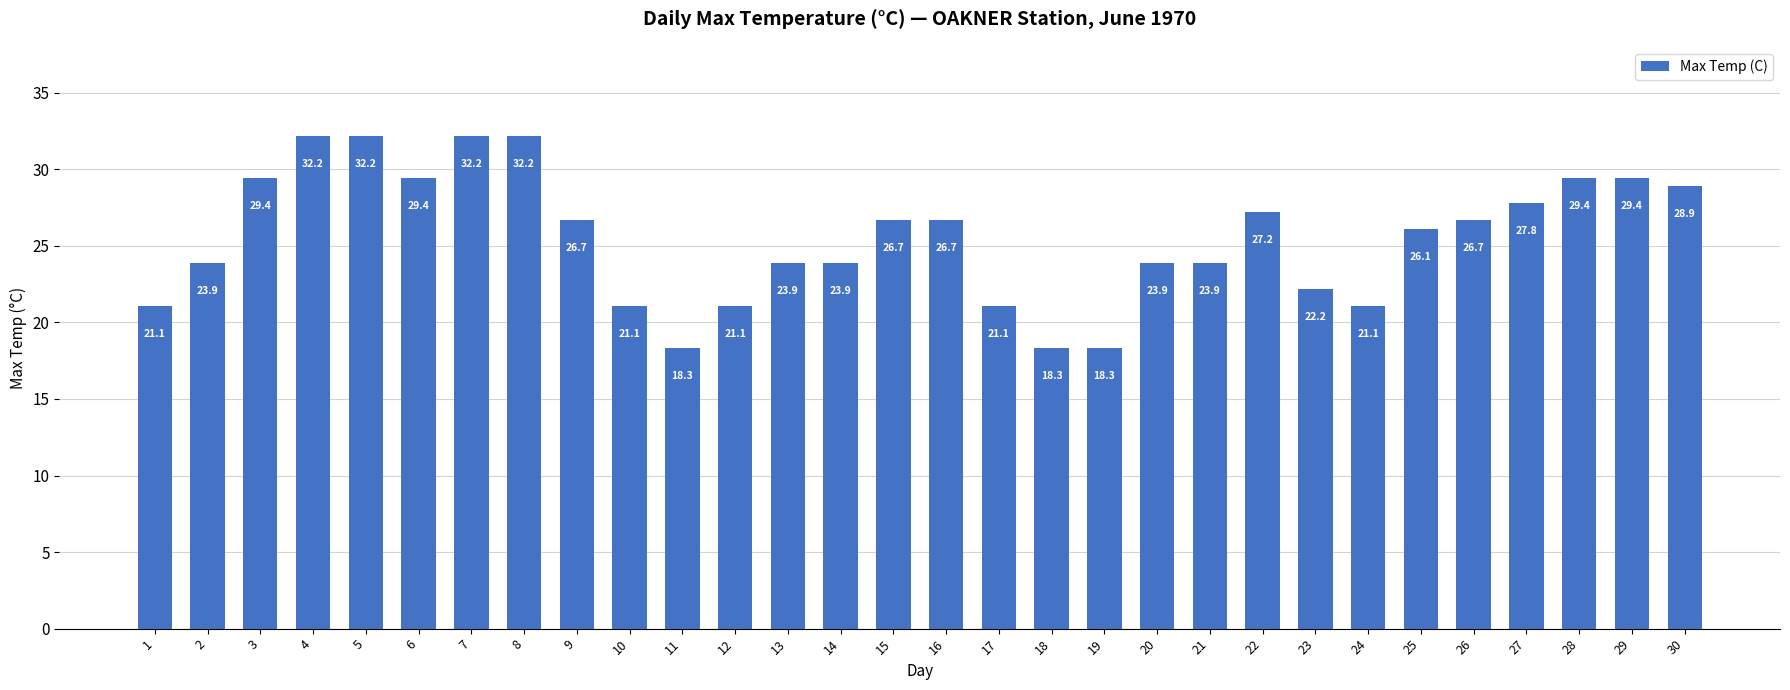

Reading left to right, transcribe all the data shown in this chart.

21.1	23.9	29.4	32.2	32.2	29.4	32.2	32.2	26.7	21.1	18.3	21.1	23.9	23.9	26.7	26.7	21.1	18.3	18.3	23.9	23.9	27.2	22.2	21.1	26.1	26.7	27.8	29.4	29.4	28.9